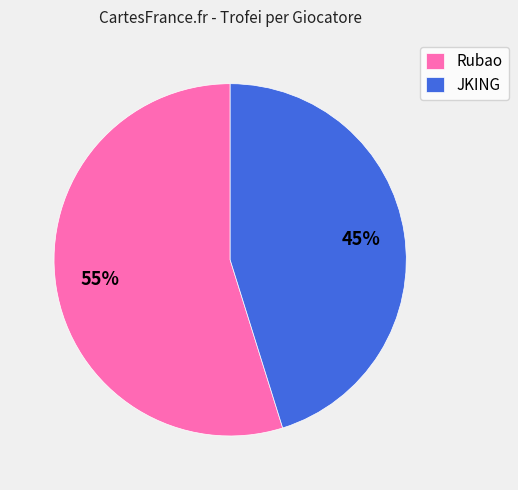

How many slices are in this pie chart?

2